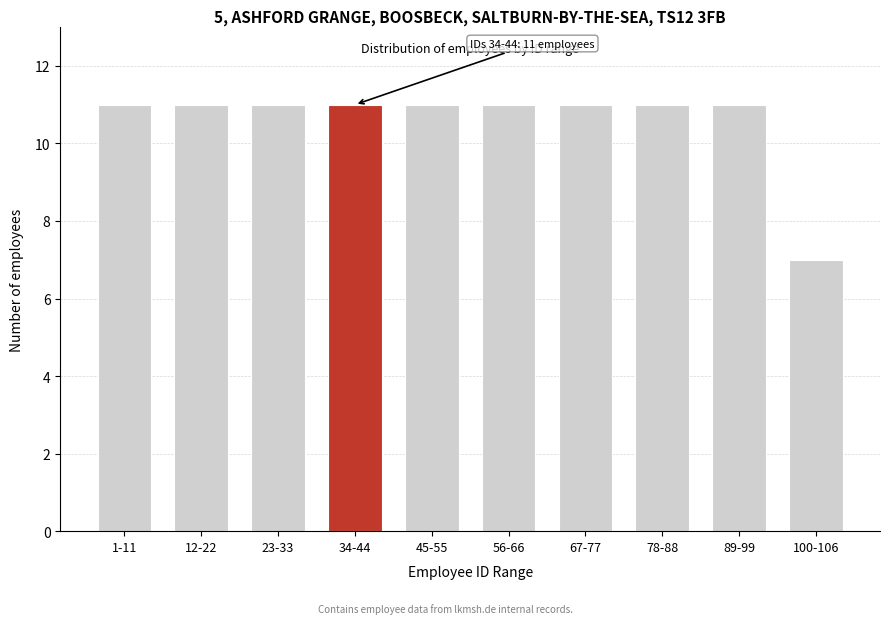

Reading left to right, what are all the values shown in this chart?

11	11	11	11	11	11	11	11	11	7